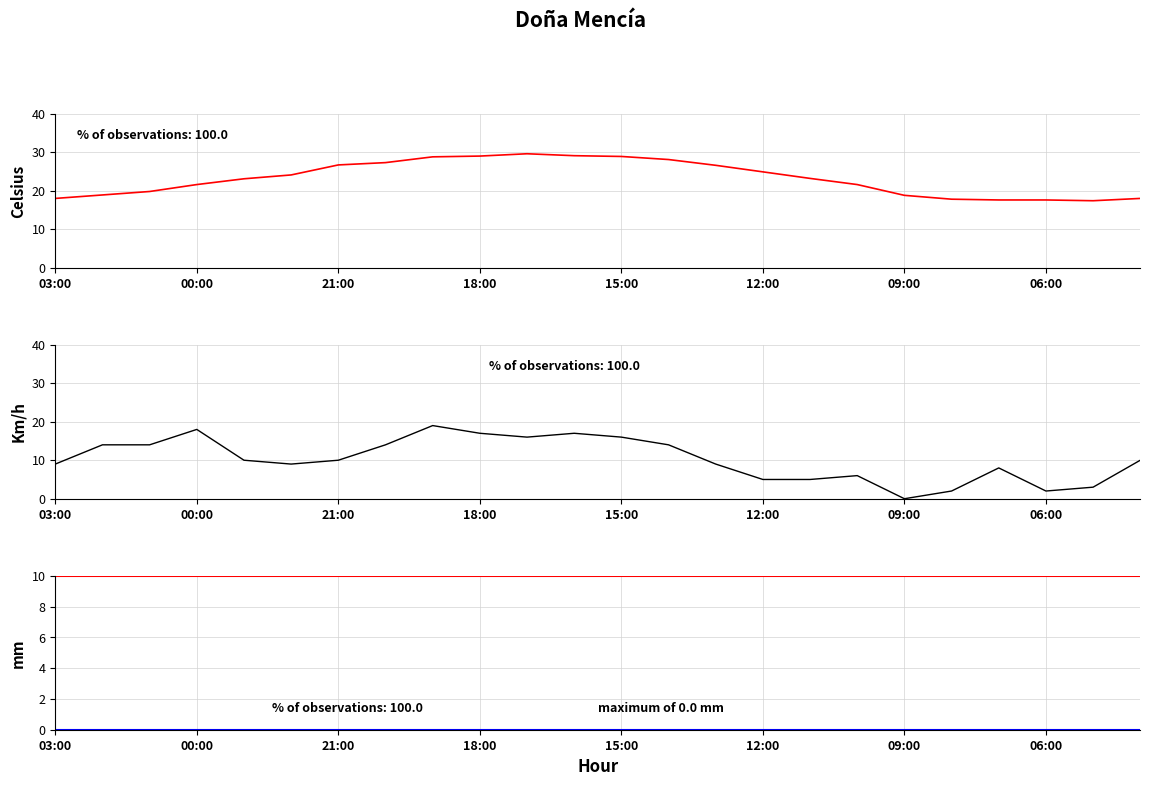

What is the difference between the second highest and minimum values in the Température (ºC) series?

11.7